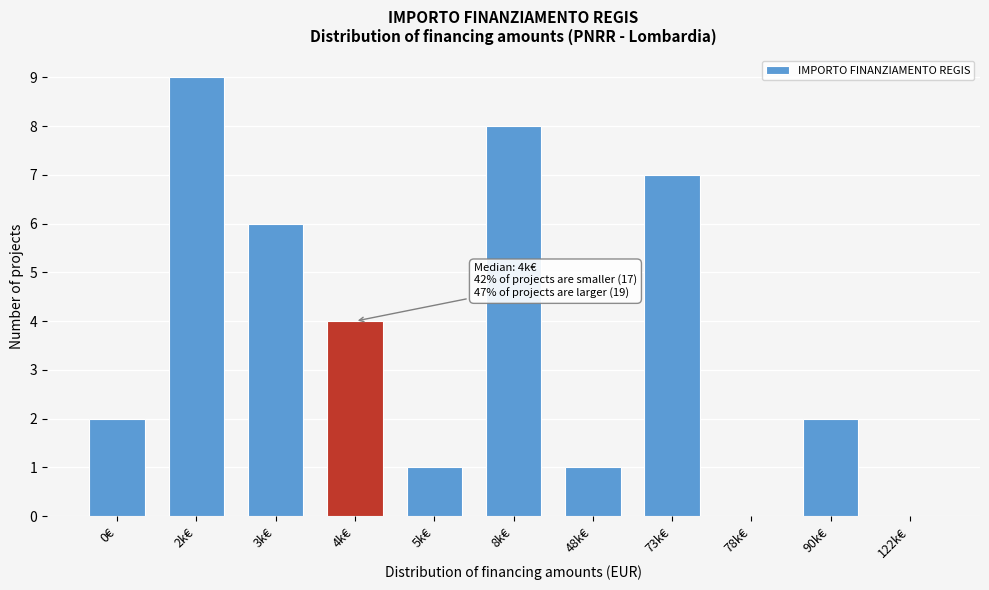

Reading left to right, transcribe all the data shown in this chart.

0€=2	2k€=9	3k€=6	4k€=4	5k€=1	8k€=8	48k€=1	73k€=7	78k€=0	90k€=2	122k€=0